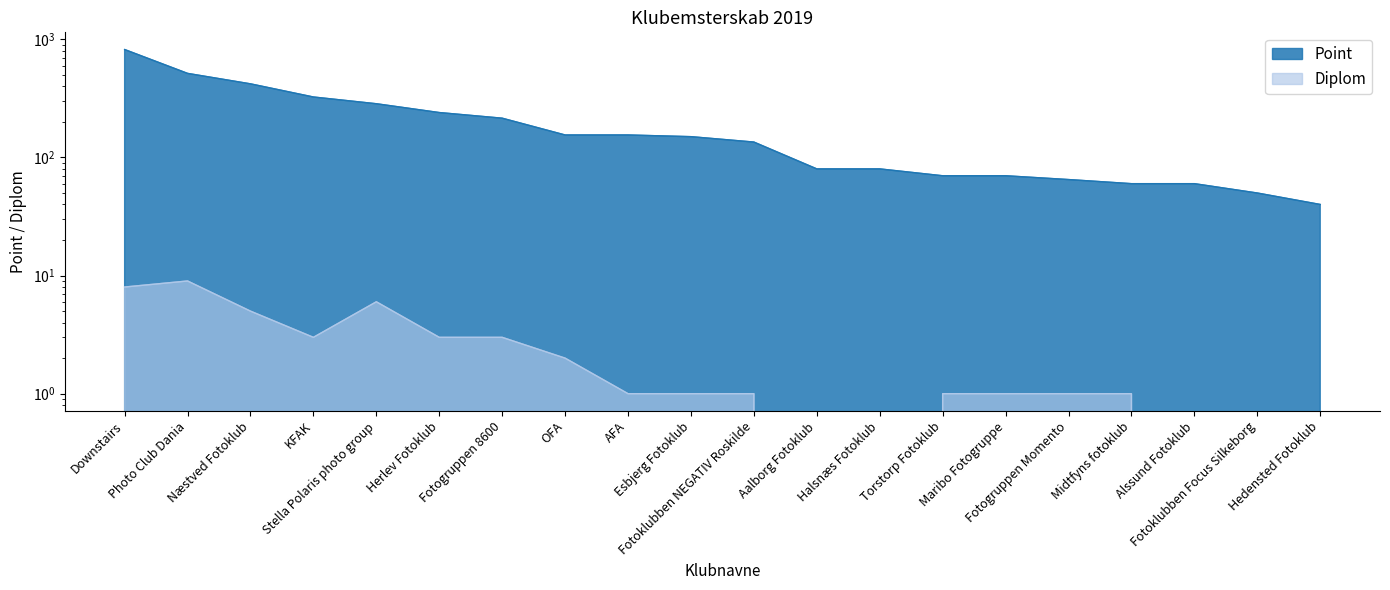

Reading left to right, transcribe all the data shown in this chart.

Point: 820.0	515.0	420.0	325.0	285.0	240.0	215.0	155.0	155.0	150.0	135.0	80.0	80.0	70.0	70.0	65.0	60.0	60.0	50.0	40.0
Diplom: 8.0	9.0	5.0	3.0	6.0	3.0	3.0	2.0	1.0	1.0	1.0	0.0	0.0	1.0	1.0	1.0	1.0	0.0	0.0	0.0